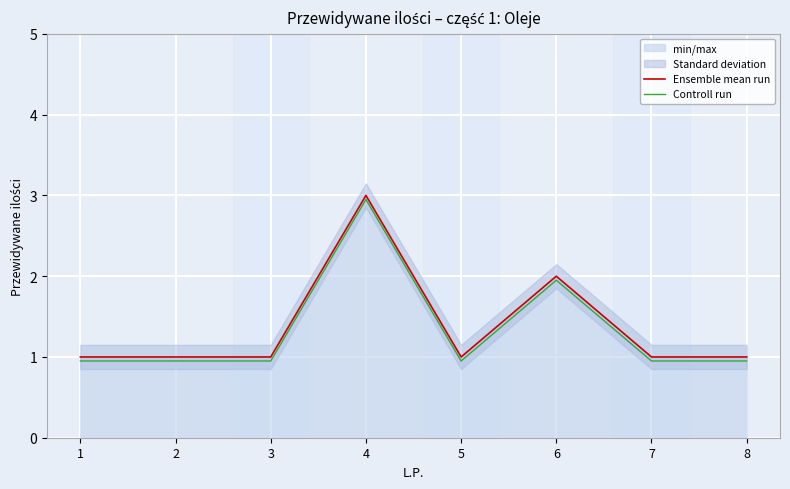

Which series has the widest spread of values?

Ensemble mean run